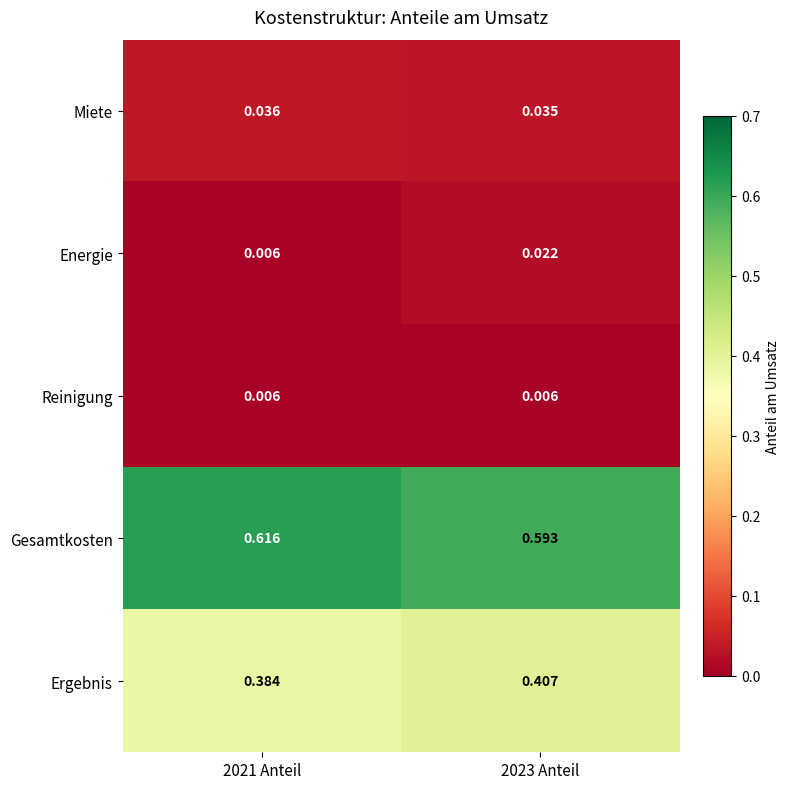

Rank the series by their maximum value, from highest to lowest.

Gesamtkosten, Ergebnis, Miete, Energie, Reinigung